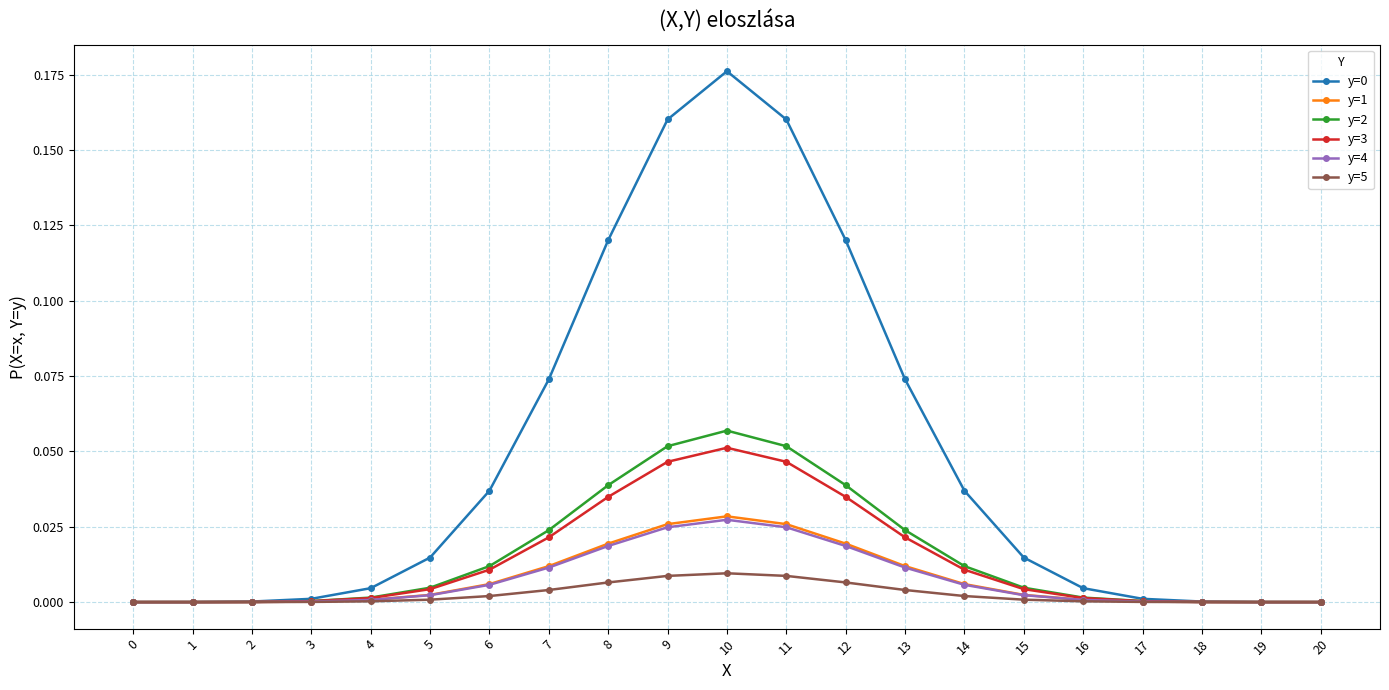

True or false: y=4 has a value of 0.0 at 15.

True